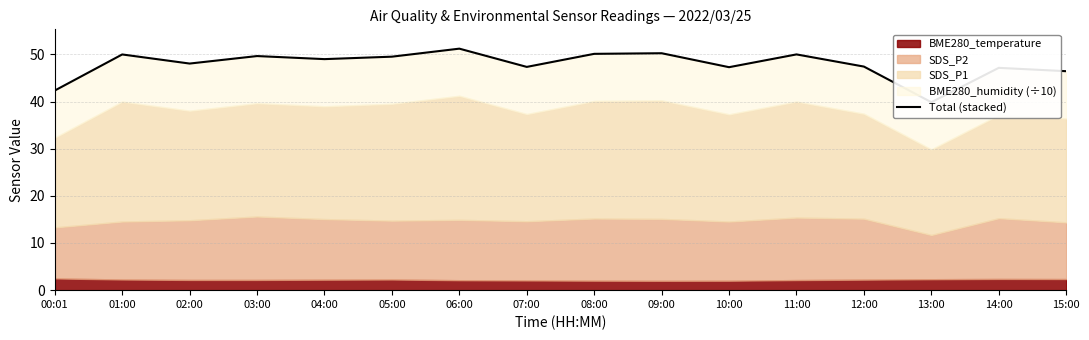

The chart shows a value of 68.6 at 07:00. True or false?

False